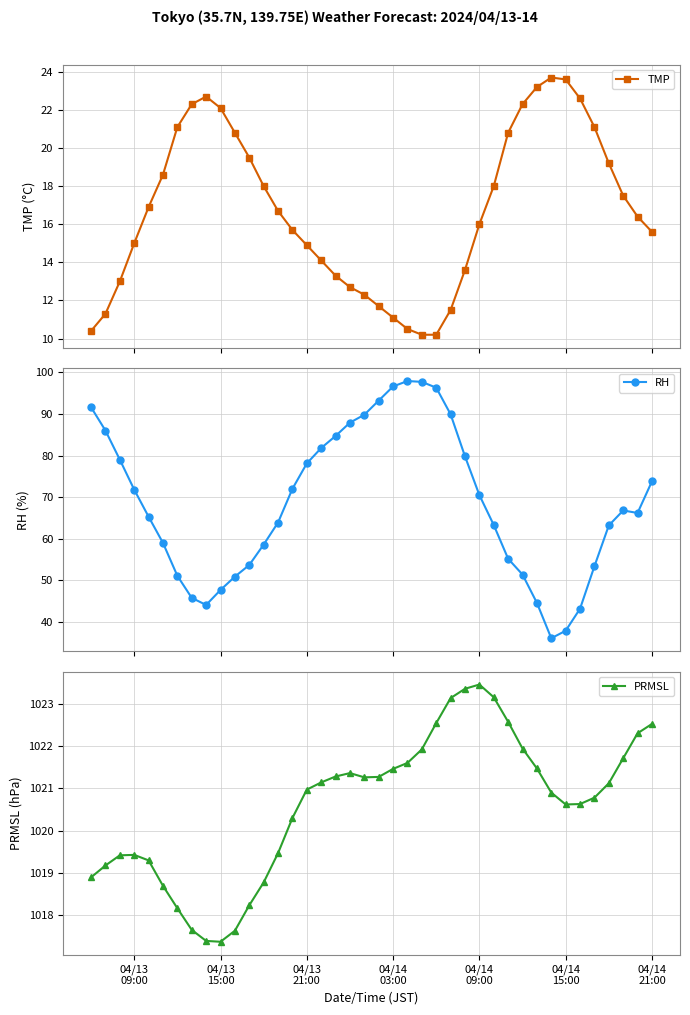

Reading right to left, extract all data points from this chart.

TMP: 15.6	16.4	17.5	19.2	21.1	22.6	23.6	23.7	23.2	22.3	20.8	18.0	16.0	13.6	11.5	10.2	10.2	10.5	11.1	11.7	12.3	12.7	13.3	14.1	14.9	15.7	16.7	18.0	19.5	20.8	22.1	22.7	22.3	21.1	18.6	16.9	15.0	13.0	11.3	10.4
RH: 73.8	66.2	66.8	63.2	53.4	43.2	37.9	36.1	44.6	51.4	55.2	63.3	70.5	79.8	89.9	96.3	97.7	97.9	96.6	93.2	89.8	87.9	84.7	81.8	78.1	72.0	63.9	58.6	53.7	50.9	47.7	44.1	45.8	51.1	59.0	65.3	71.8	79.0	86.0	91.6
PRMSL: 1022.5	1022.3	1021.7	1021.1	1020.8	1020.6	1020.6	1020.9	1021.5	1021.9	1022.6	1023.1	1023.5	1023.4	1023.1	1022.5	1021.9	1021.6	1021.5	1021.3	1021.3	1021.4	1021.3	1021.1	1021.0	1020.3	1019.5	1018.8	1018.2	1017.6	1017.4	1017.4	1017.7	1018.2	1018.7	1019.3	1019.4	1019.4	1019.2	1018.9